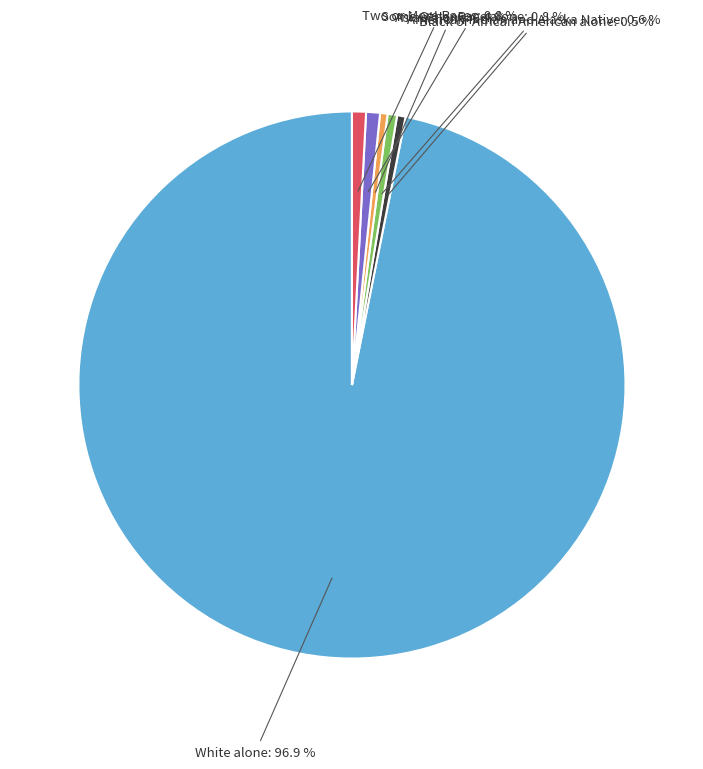

Does any single category account for the majority?

Yes